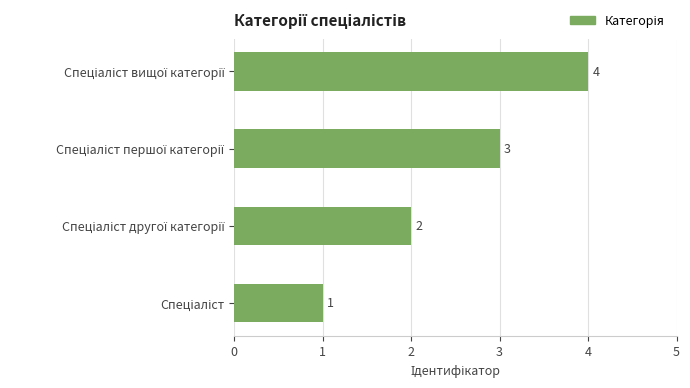

How many values are between 2 and 4?

3